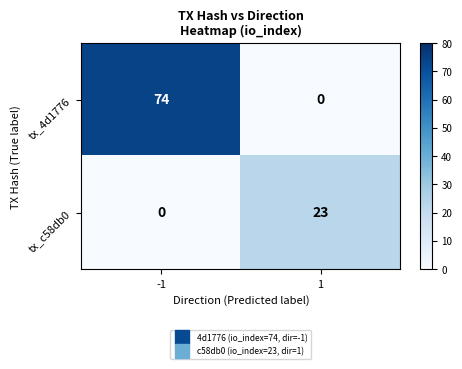

Is it true that tx_4d1776 equals 122 at -1?

False